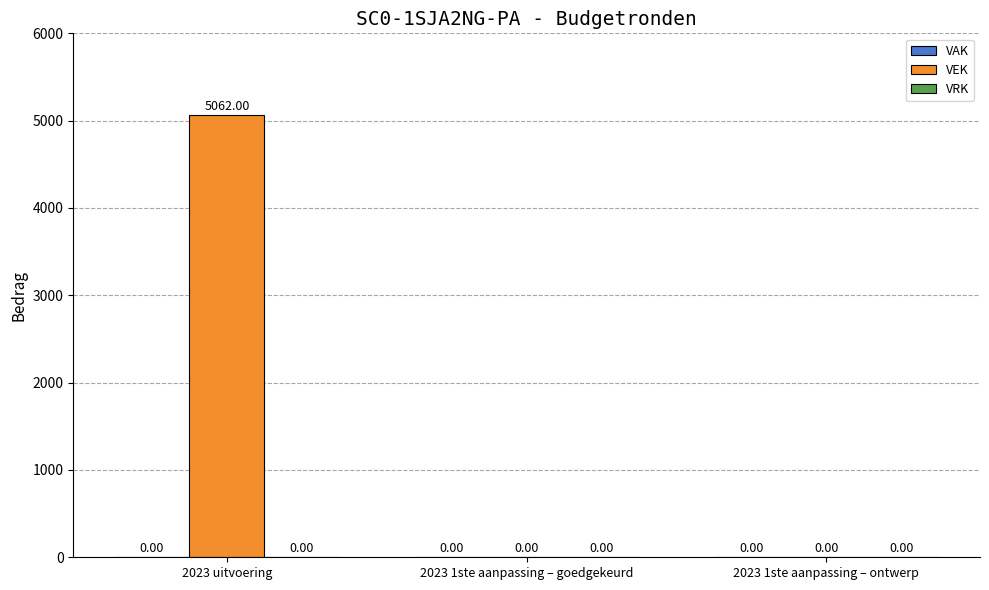

What is the sum of the values at 2023 uitvoering and 2023 1ste aanpassing – ontwerp?

5062